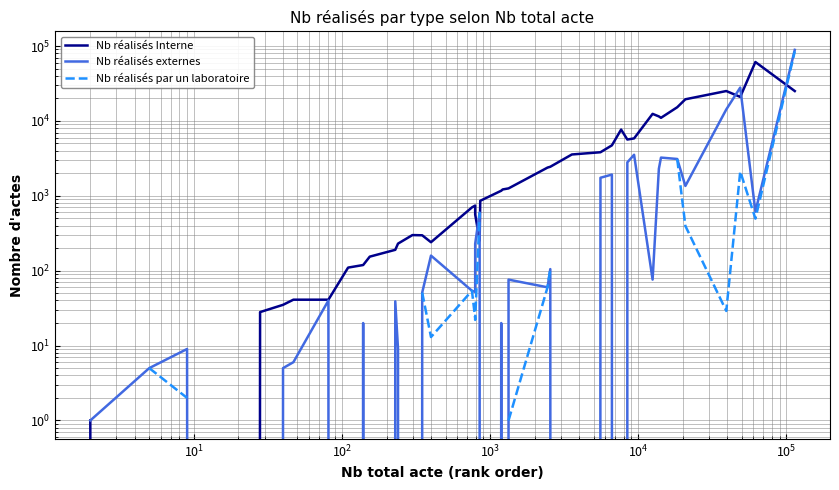

What is the maximum value for Nb réalisés externes?

88935.0